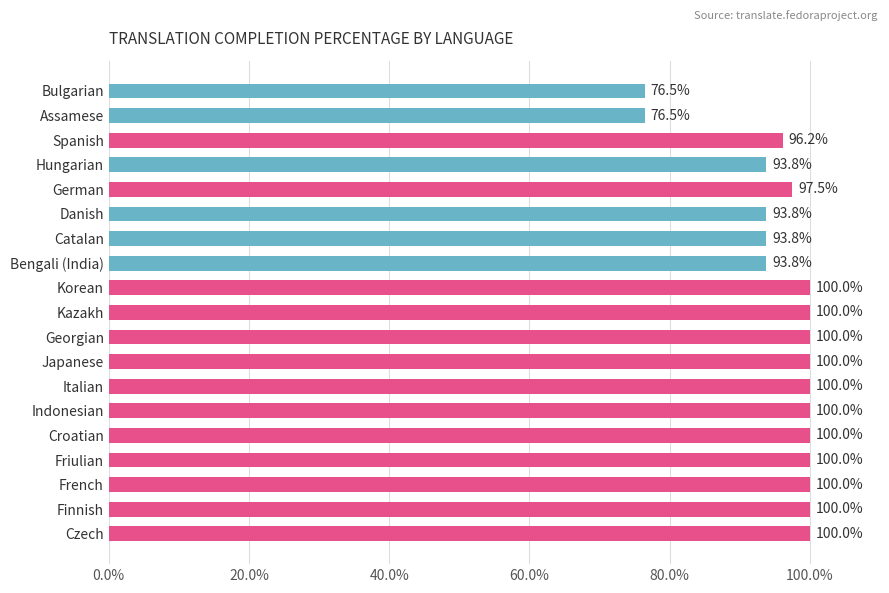

The value at Japanese is 100.0. True or false?

True